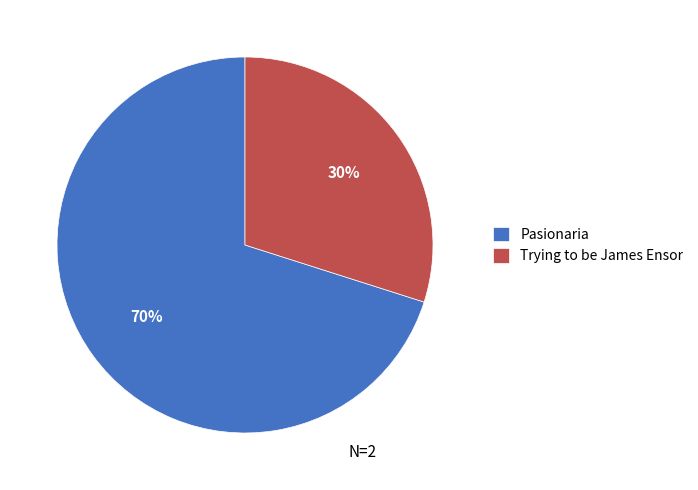

Combined, do Trying to be James Ensor and Pasionaria account for over 50%?

Yes